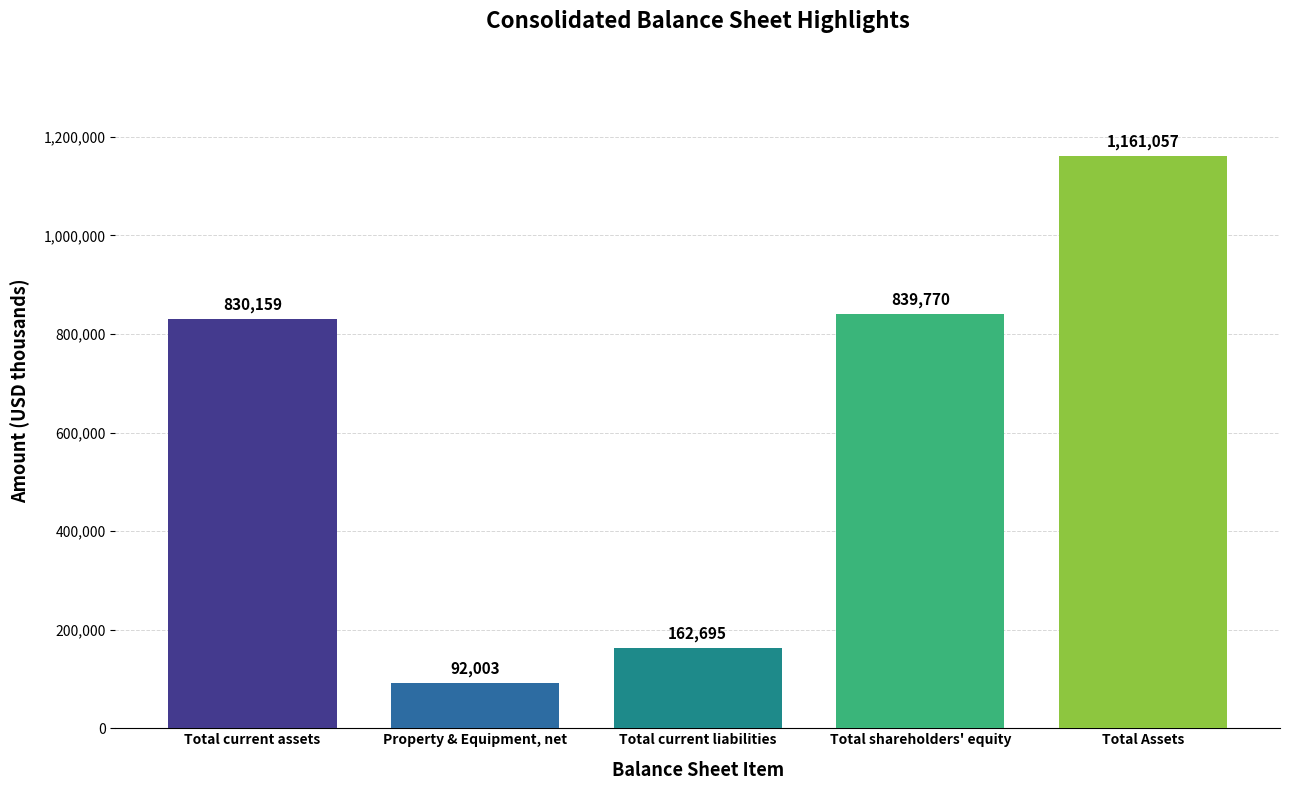

Approximately how many times larger is the value at Total current assets compared to Total shareholders' equity?

1.0